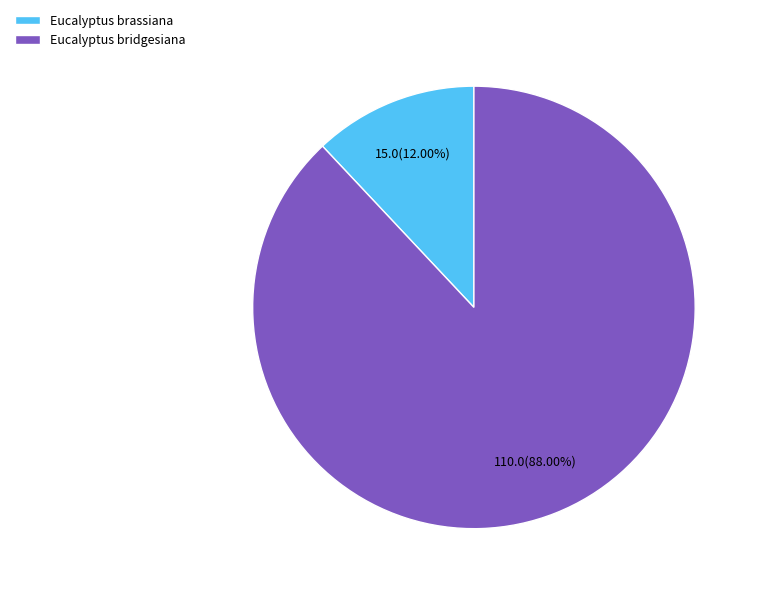

To the nearest percent, what is the difference between the largest and smallest slice percentages?

76%